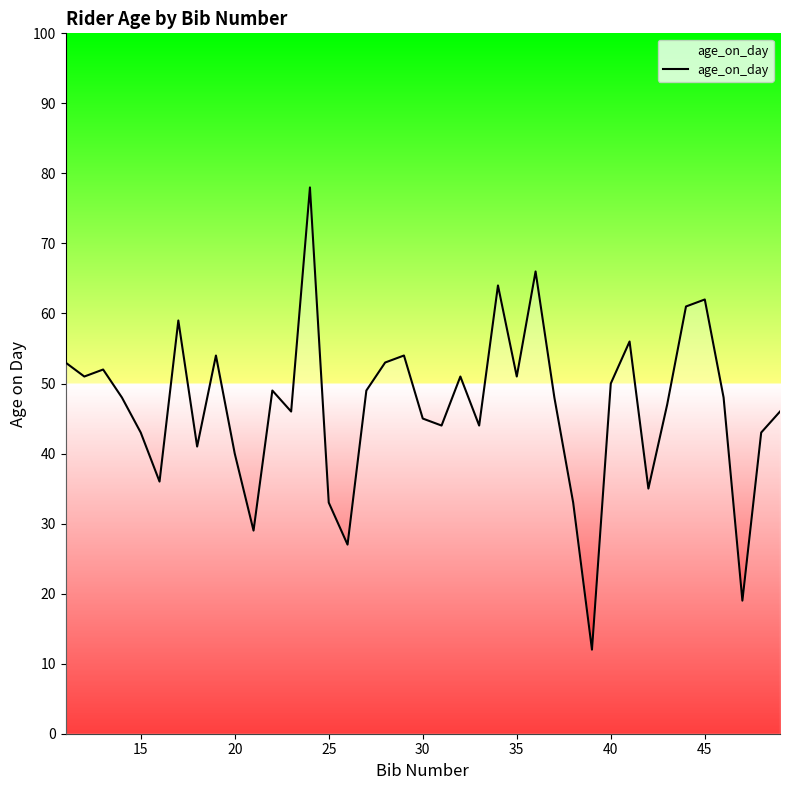

What is the difference between the maximum and second lowest values?

59